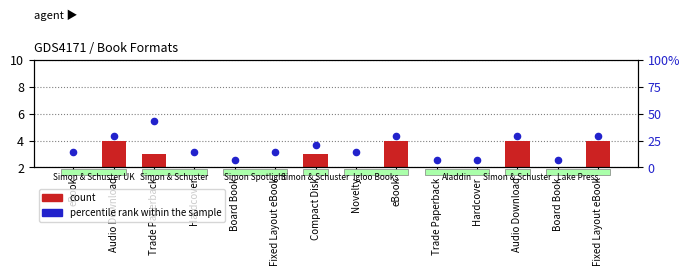

At which category is the sum across all series the highest?

Trade Paperback